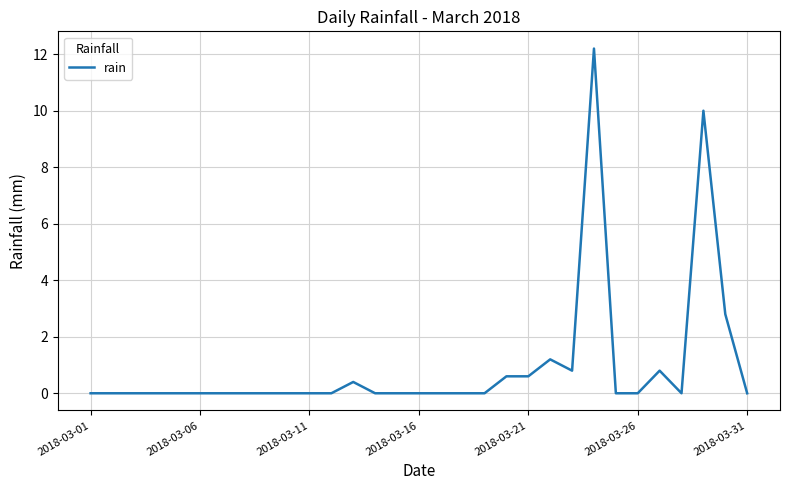

True or false: the data has more than 1 interior local peaks.

True